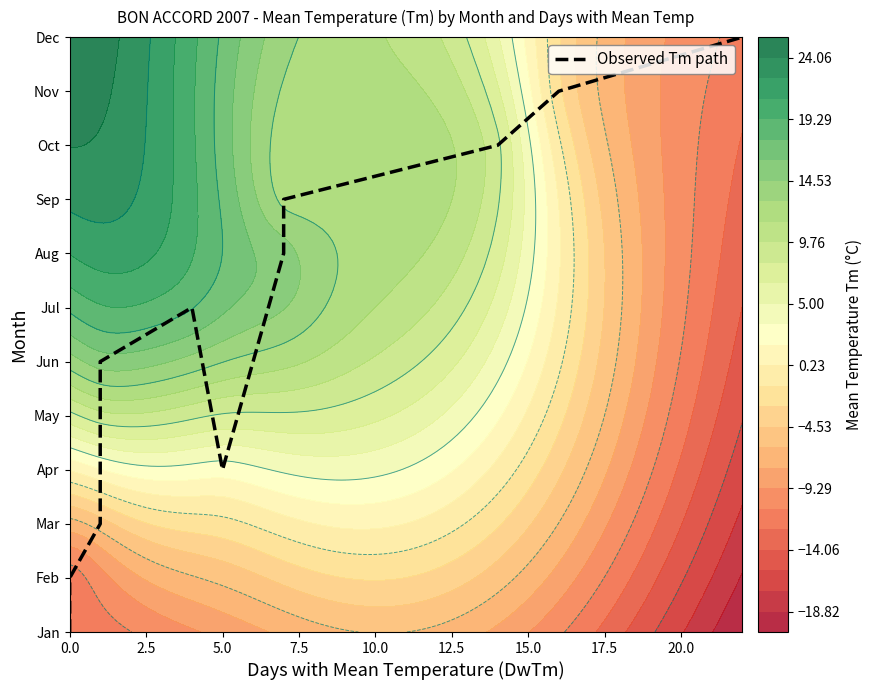

What is the difference between the second highest and minimum values?

10